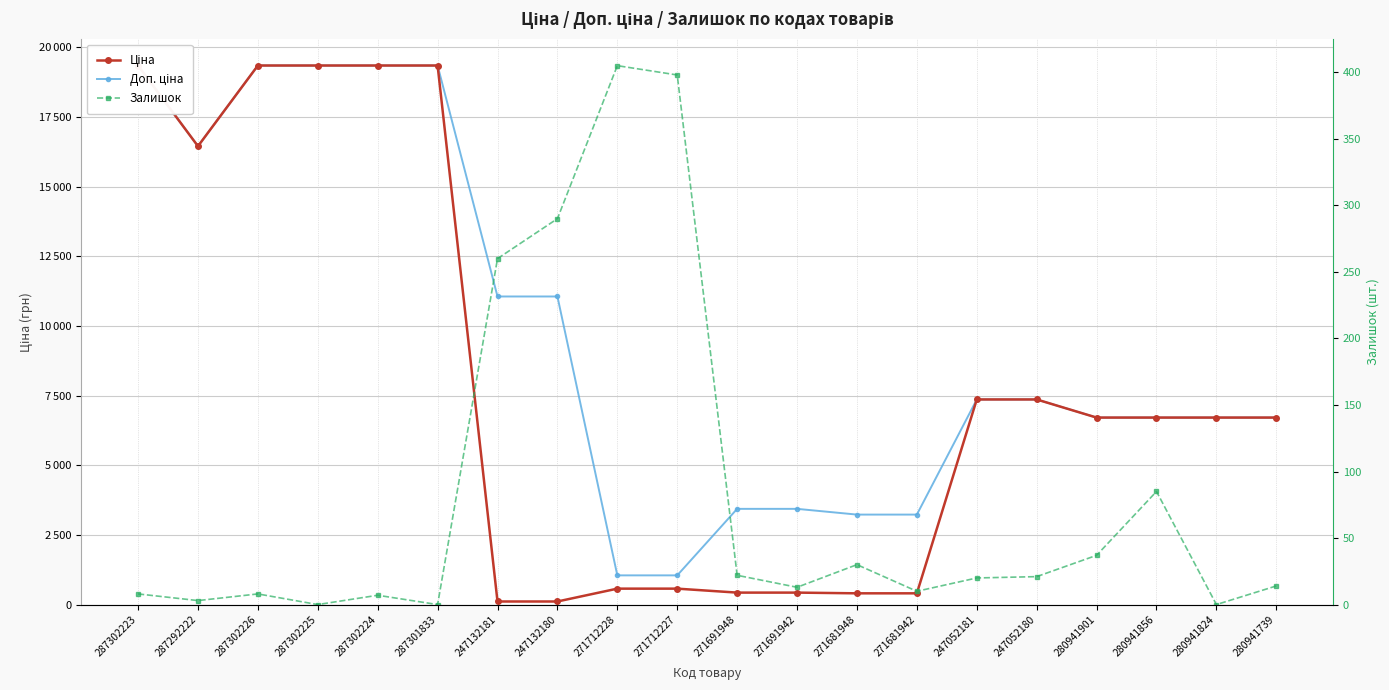

True or false: Ціна has a value of 2142.4 at 247052180.

False